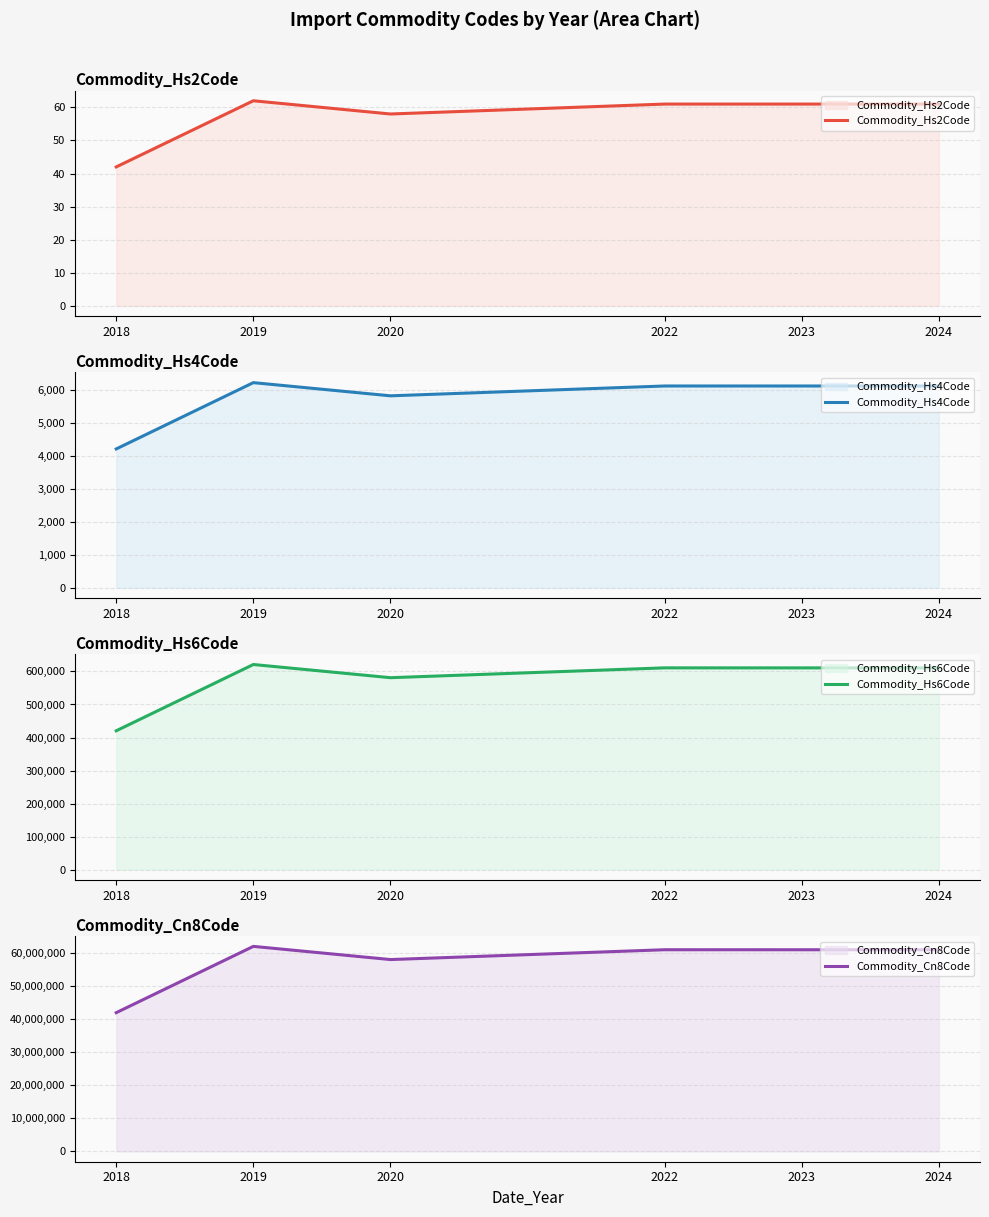

How many data points in Commodity_Hs2Code are less than 61?

2